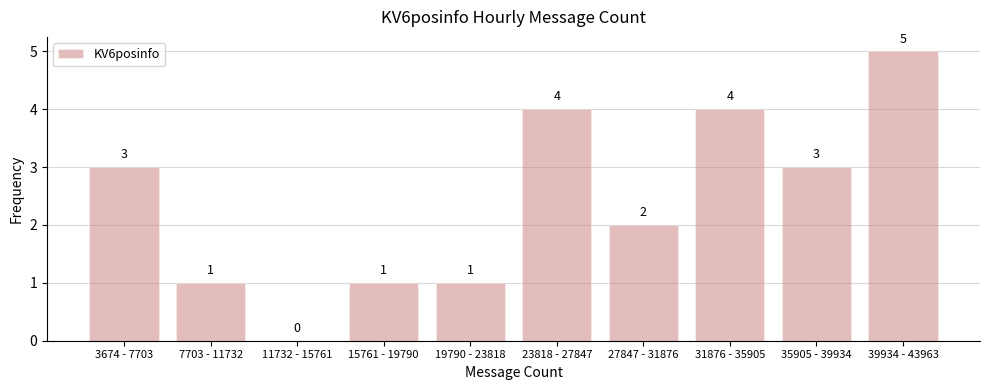

Reading right to left, list all the values displayed in this chart.

39934 - 43963=5	35905 - 39934=3	31876 - 35905=4	27847 - 31876=2	23818 - 27847=4	19790 - 23818=1	15761 - 19790=1	11732 - 15761=0	7703 - 11732=1	3674 - 7703=3